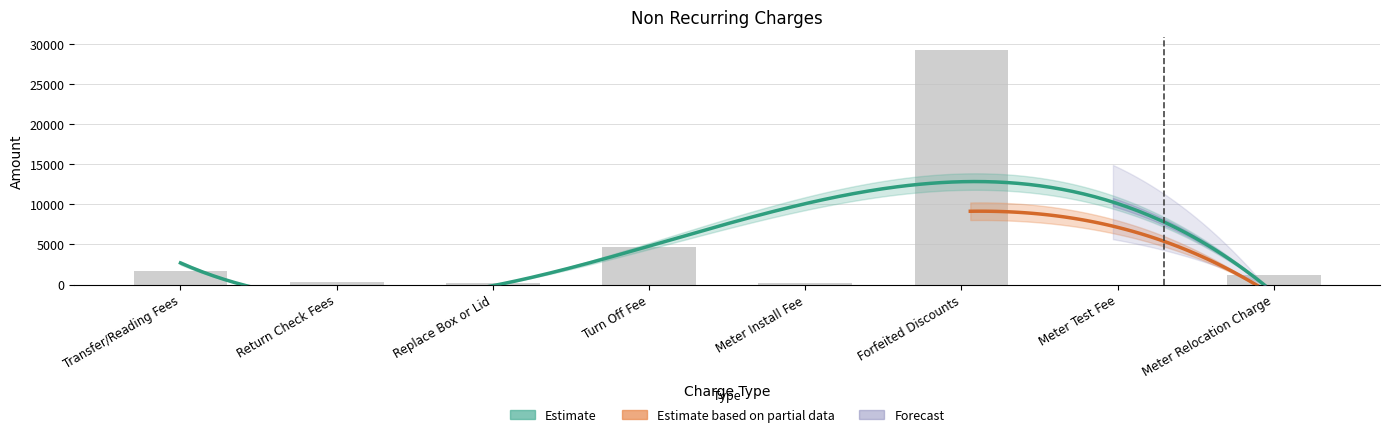

What is the difference between the second highest and second lowest values?

4575.8